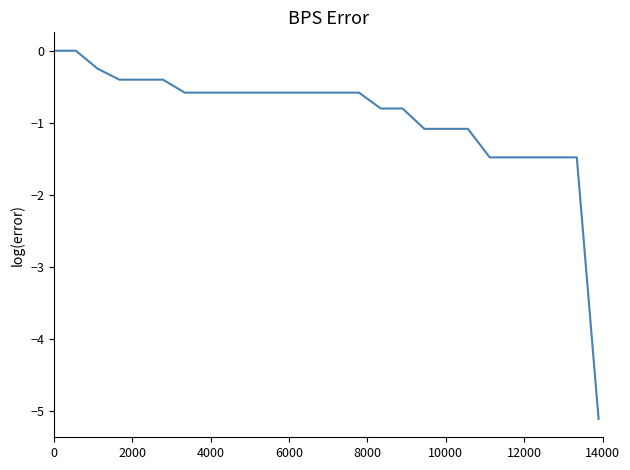

What is the difference between the maximum and minimum values?

5.1